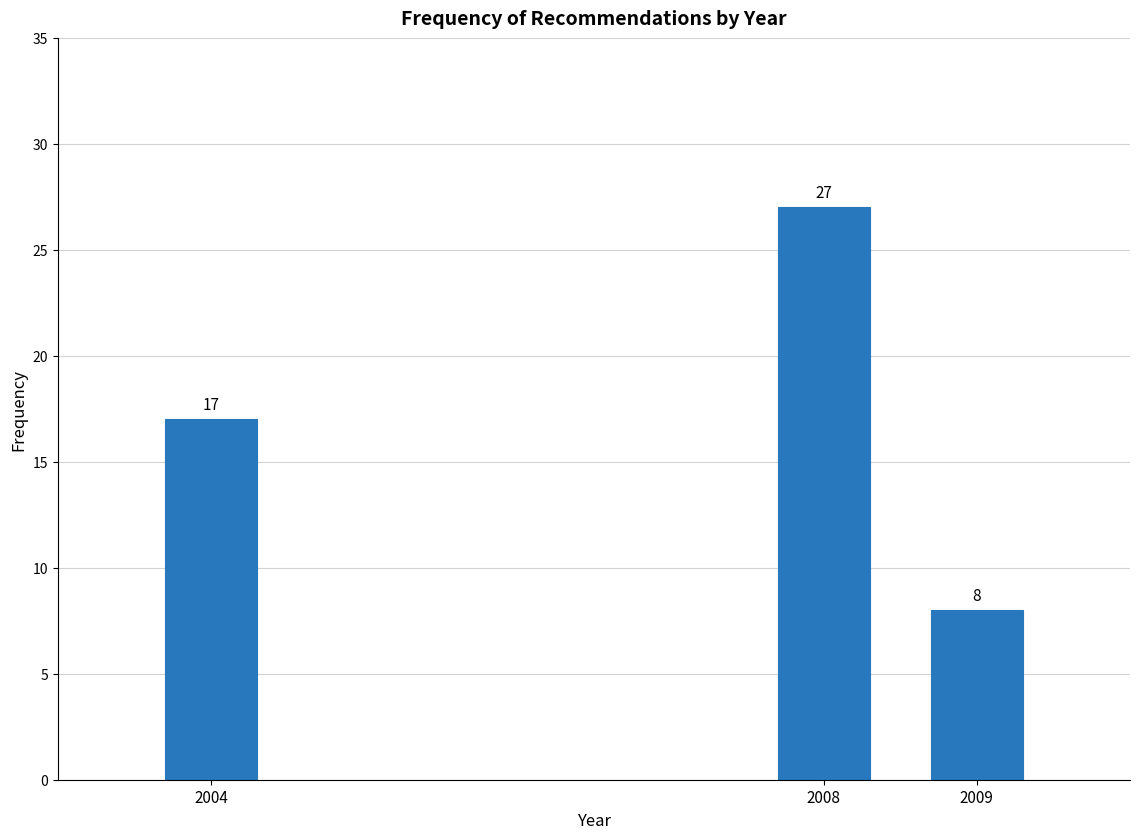

Reading left to right, extract all data points from this chart.

17	27	8